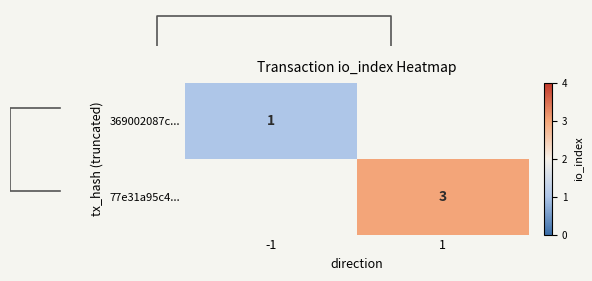

Is it true that 77e31a95c4... equals 1 at 1?

False